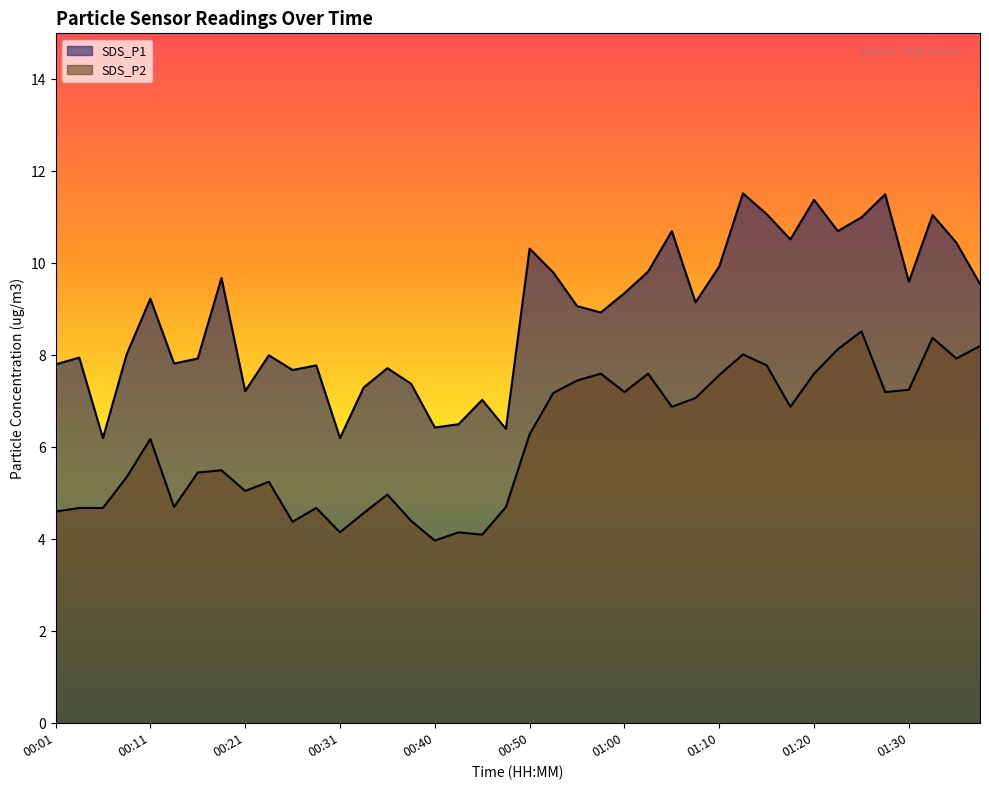

Between 01:15 and 01:30, which is larger?

01:15